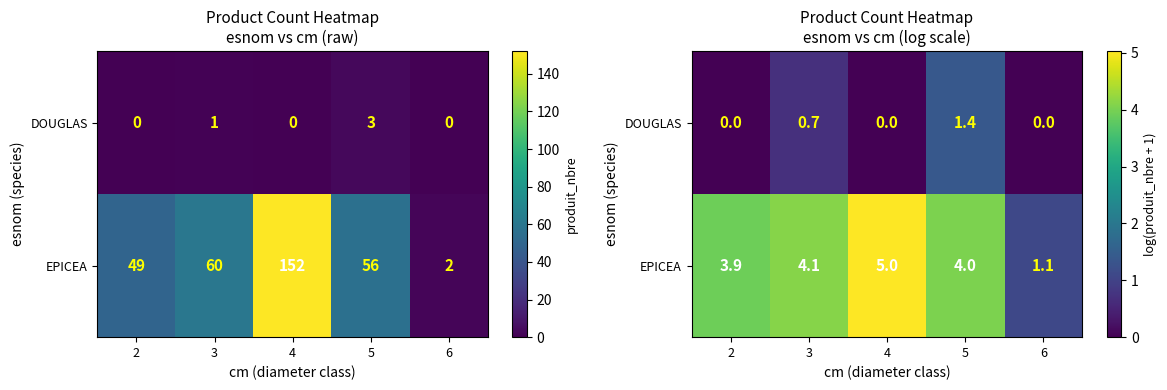

The EPICEA series shows 6.1 at 2. True or false?

False